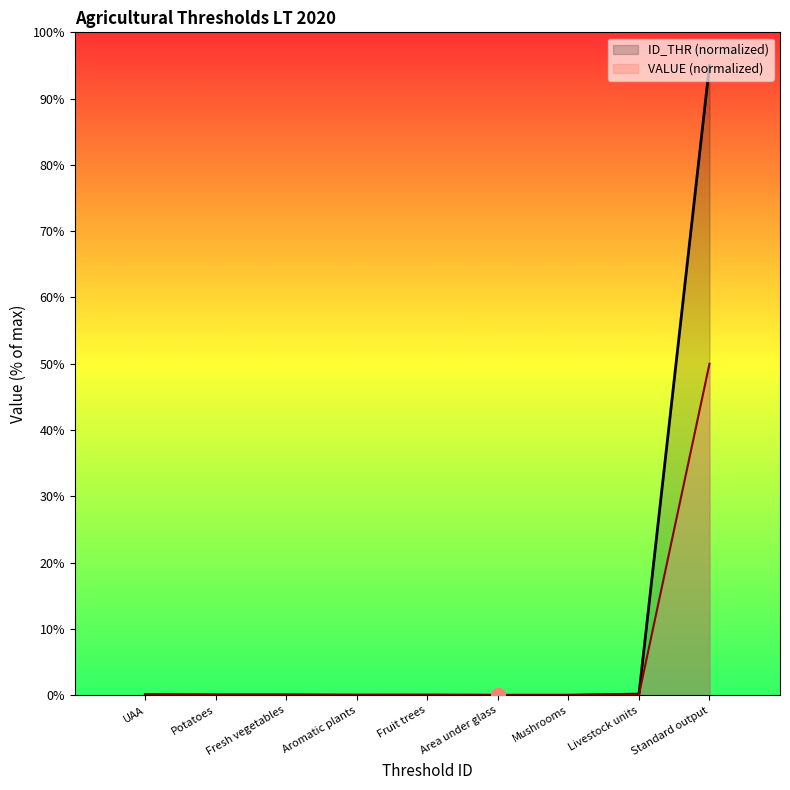

What is the difference between the maximum and second lowest values?

95.0